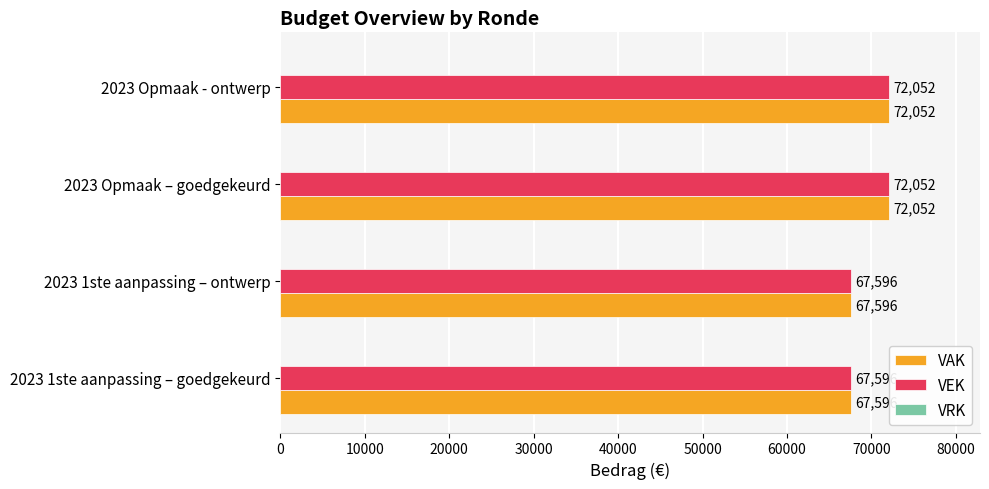

What is the average value of the VAK series?

69824